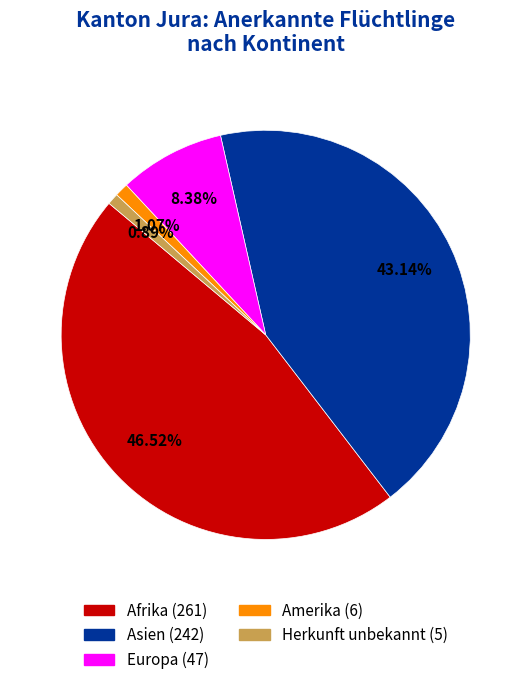

Between Afrika and Asien, which is larger?

Afrika